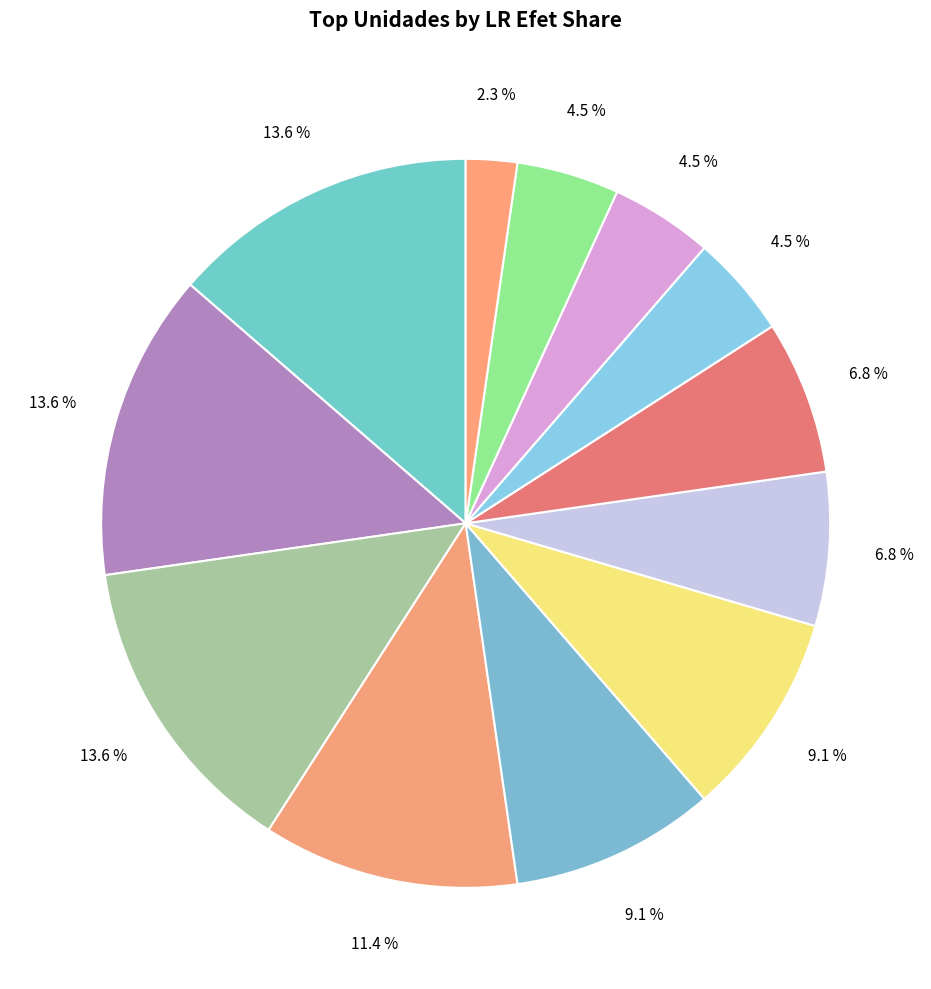

How many slices are in this pie chart?

12